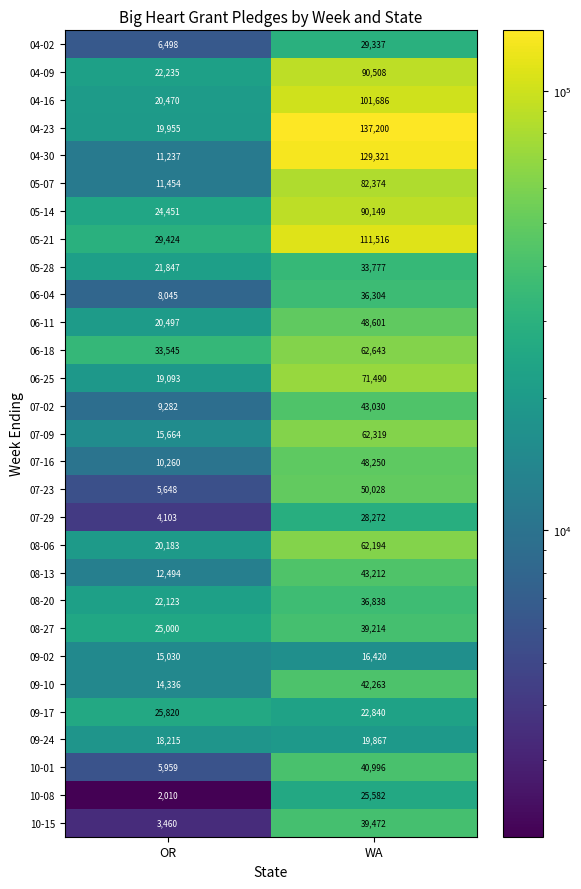

Between OR and WA, which series saw the biggest shift?

04-30